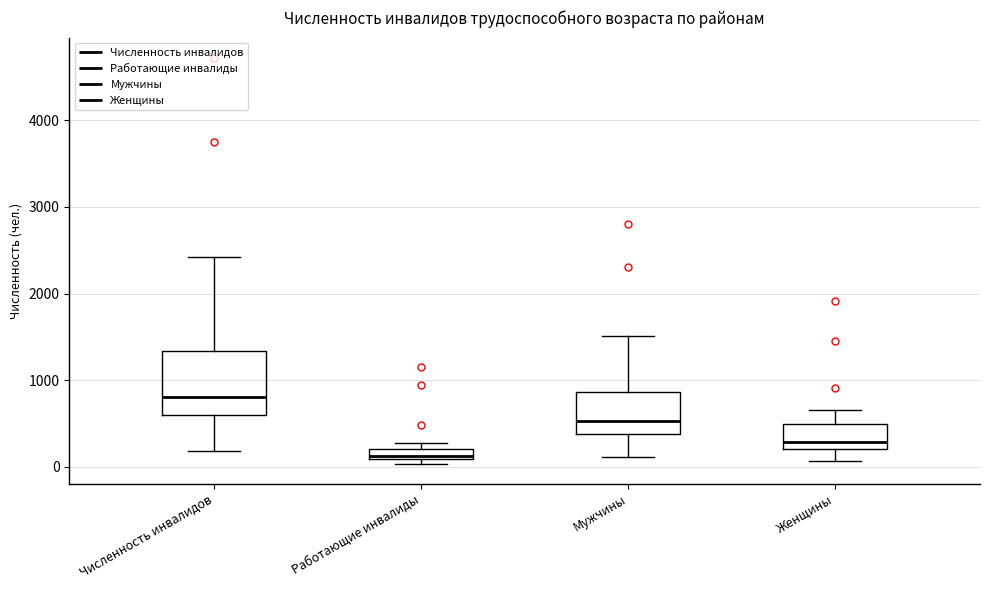

Where is the upper edge of the box for Работающие инвалиды on the y-axis? The values are not printed on the chart, so give them approximately, as read against the axis.

200